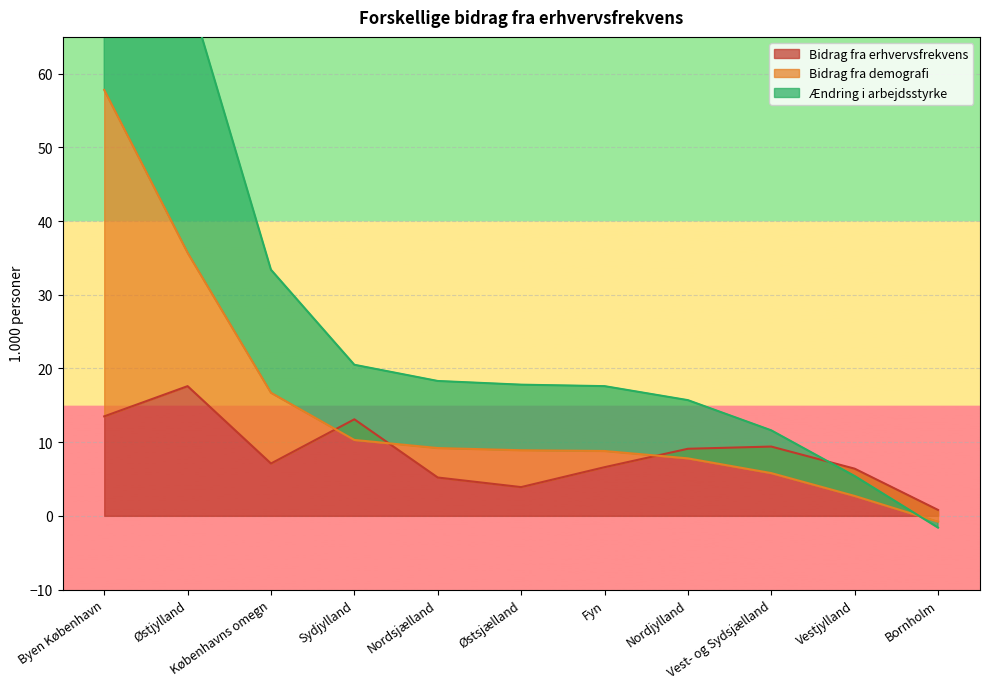

How many values in Ændring i arbejdsstyrke are above zero?

10